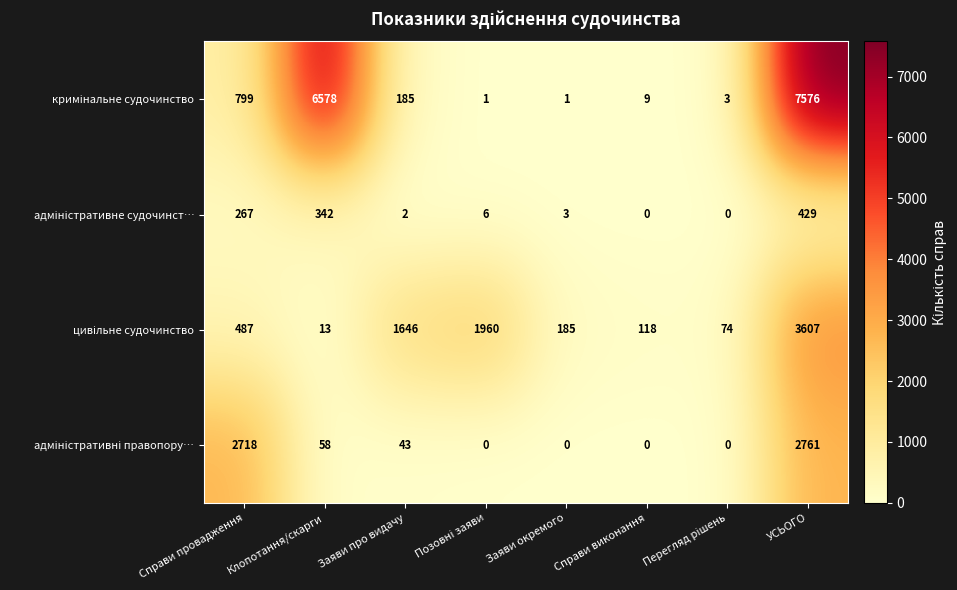

At which category is the sum across all series the highest?

УСЬОГО